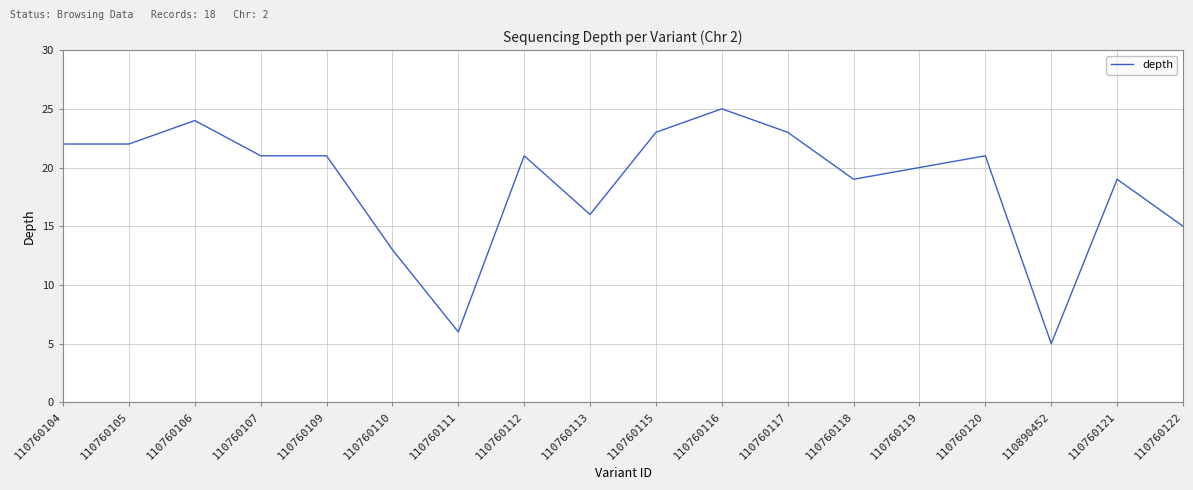

The value at 110760112 is 21. True or false?

True